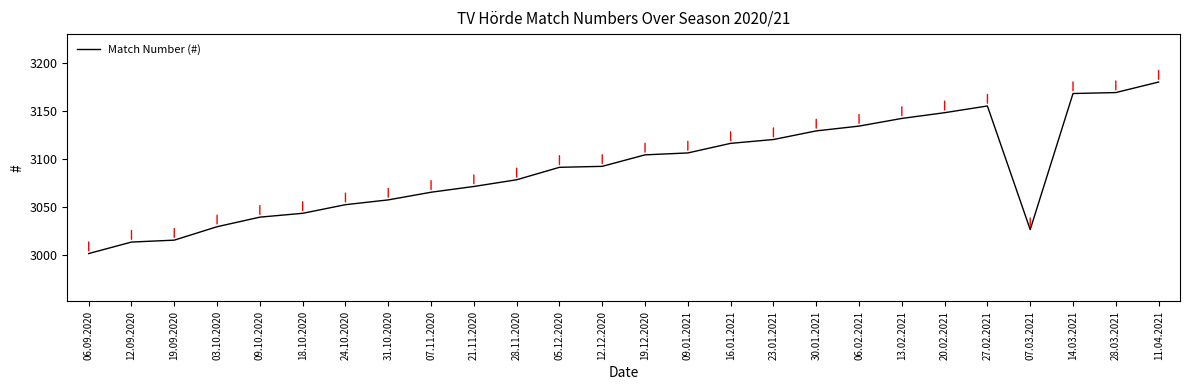

What position from the left is 12.12.2020?

13